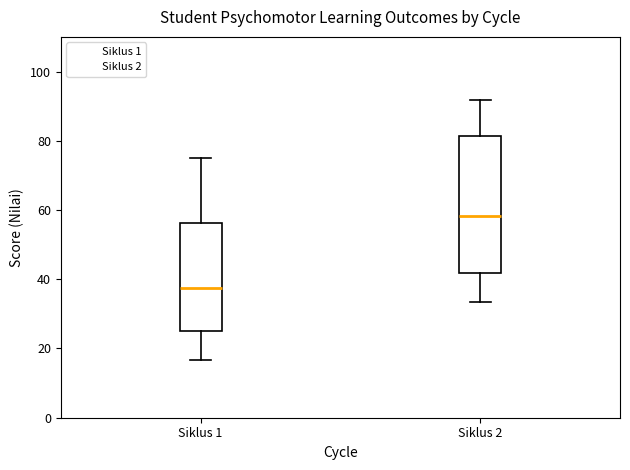

Where does the median line of the box for Siklus 2 sit on the y-axis? The values are not printed on the chart, so give them approximately, as read against the axis.

58